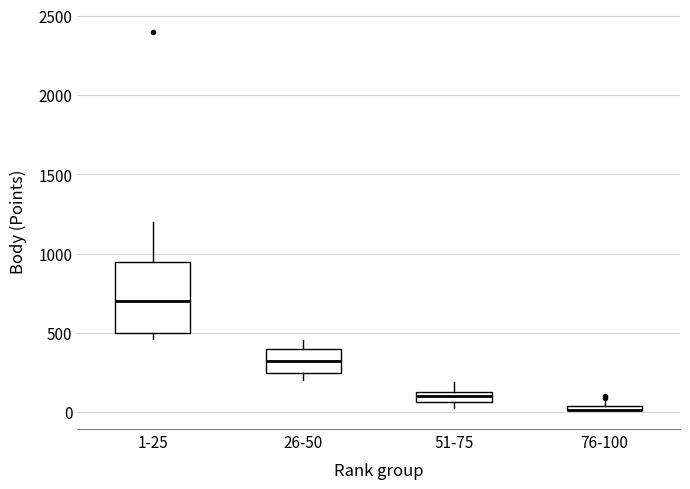

Where does the upper whisker of the box for 26-50 end on the y-axis? The values are not printed on the chart, so give them approximately, as read against the axis.

450